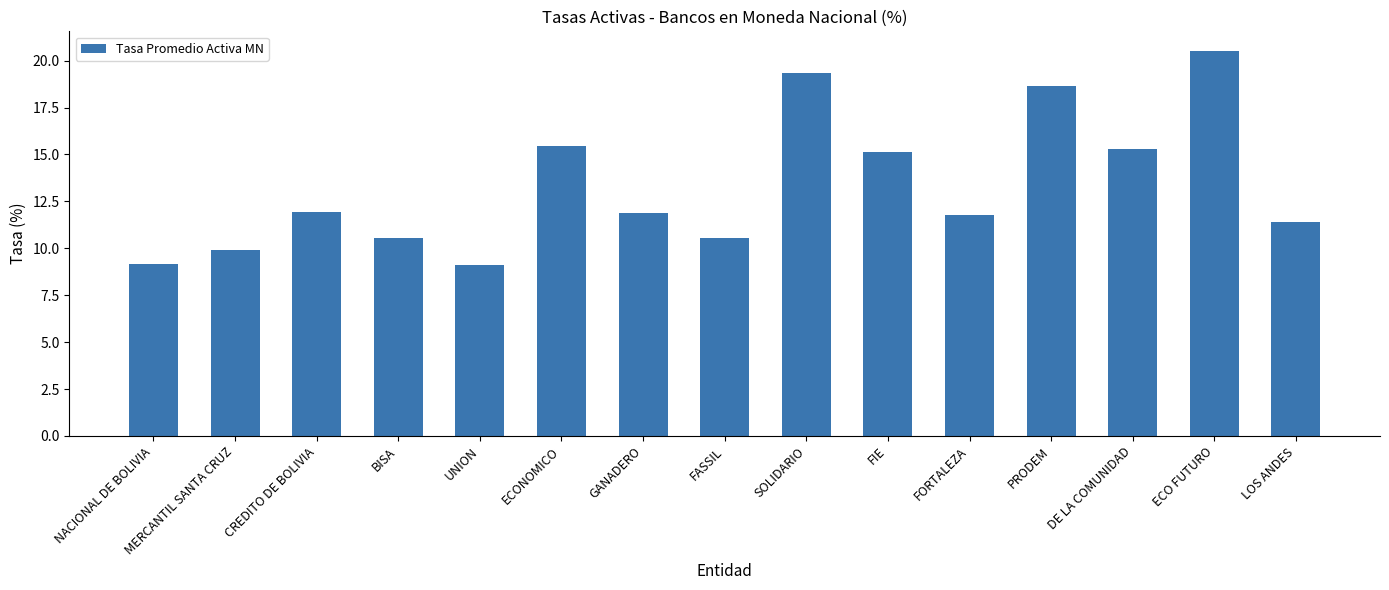

Which label corresponds to the largest value in the chart?

ECO FUTURO